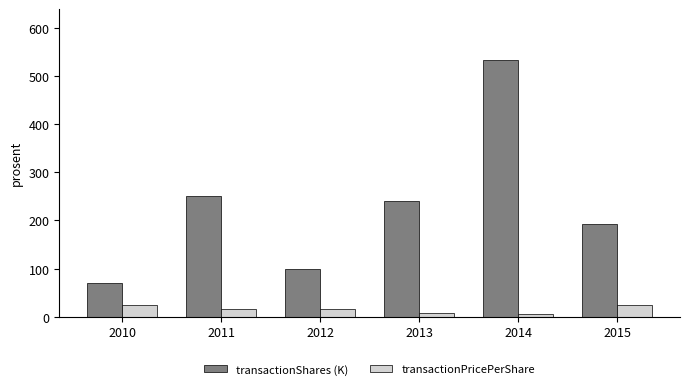

Where does the transactionShares (K) series first go above 239?

2011